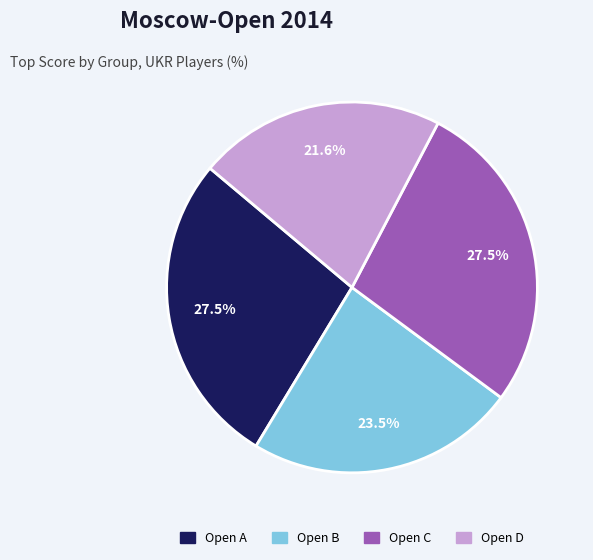

What is the ratio of the value at Open D to the value at Open B?

0.9